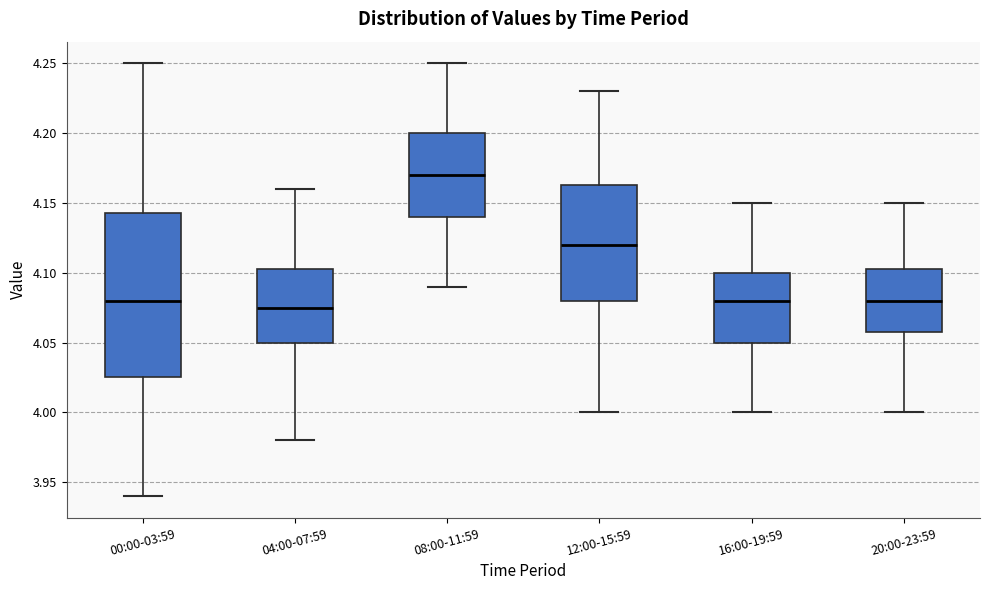

Comparing the boxes themselves (not the whiskers), which one is the tallest?

00:00-03:59